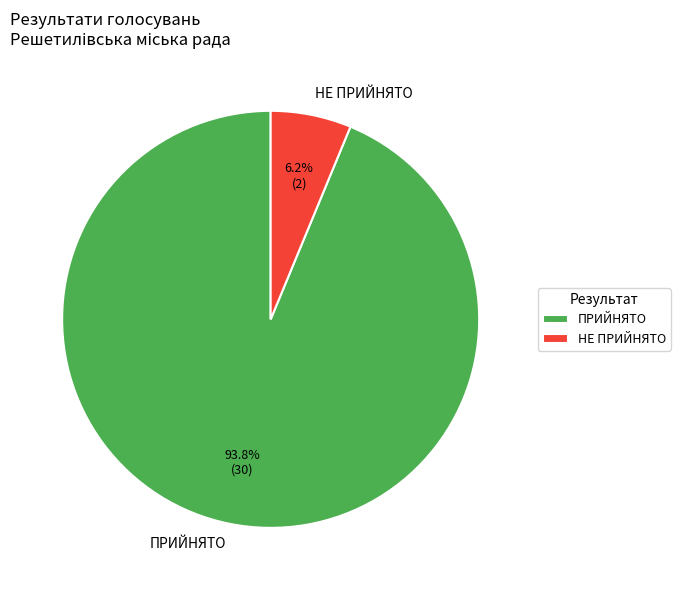

Which slice is the smallest?

НЕ ПРИЙНЯТО